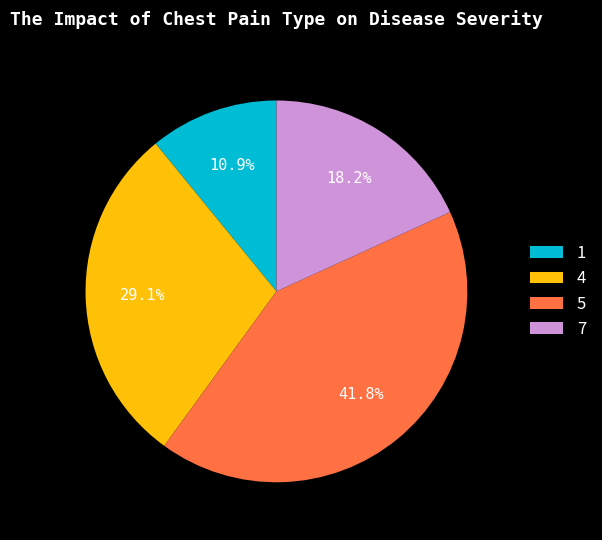

Which category has the biggest portion of the pie?

5